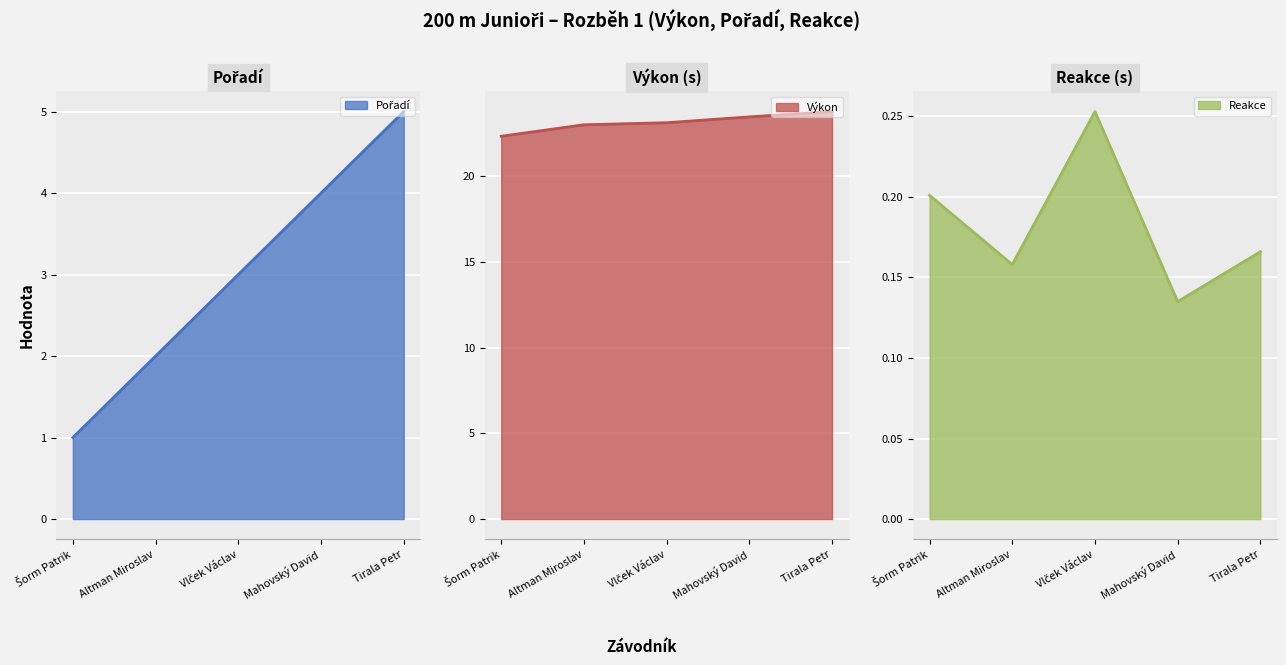

True or false: Výkon and Reakce intersect in this chart.

False